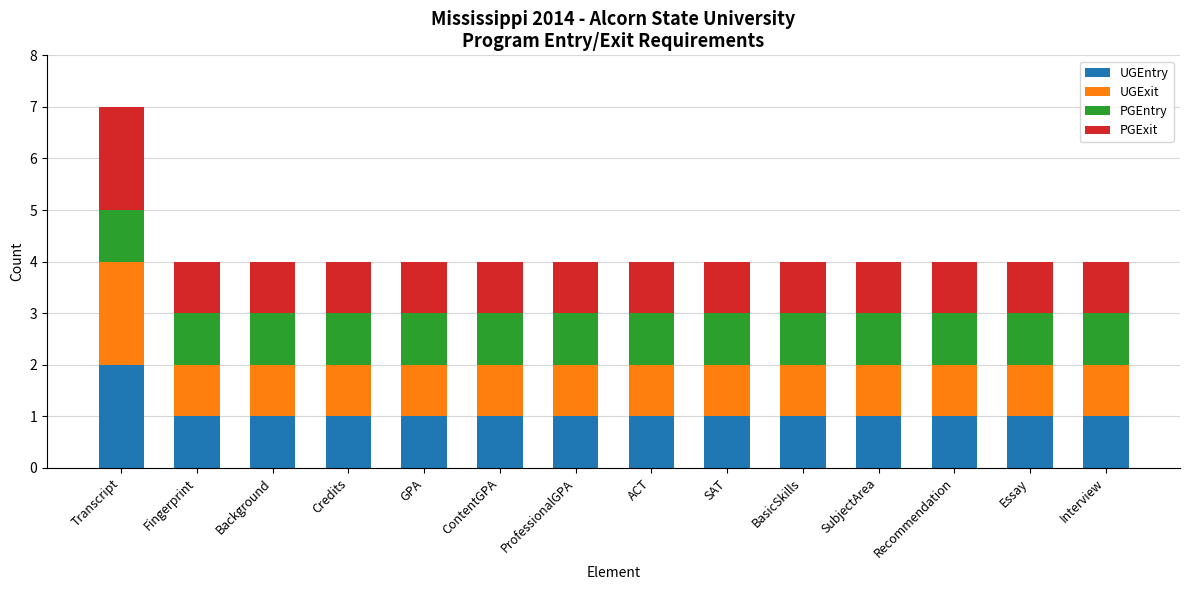

Which category has the highest value in the UGEntry series?

Transcript